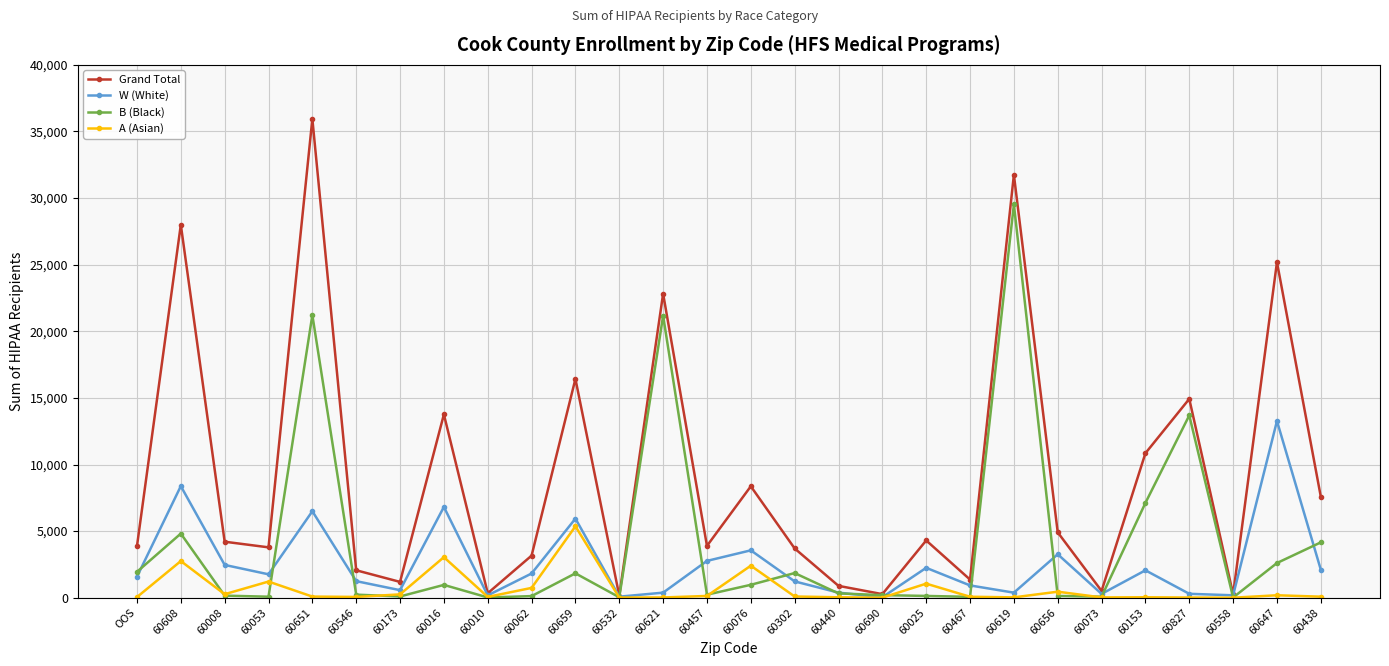

Which series has the largest total across all categories?

Grand Total